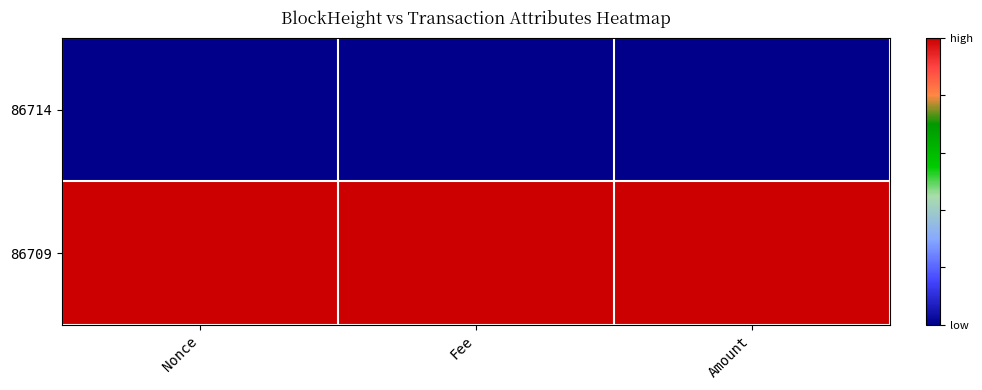

Rank the series by their average value, from highest to lowest.

86709, 86714